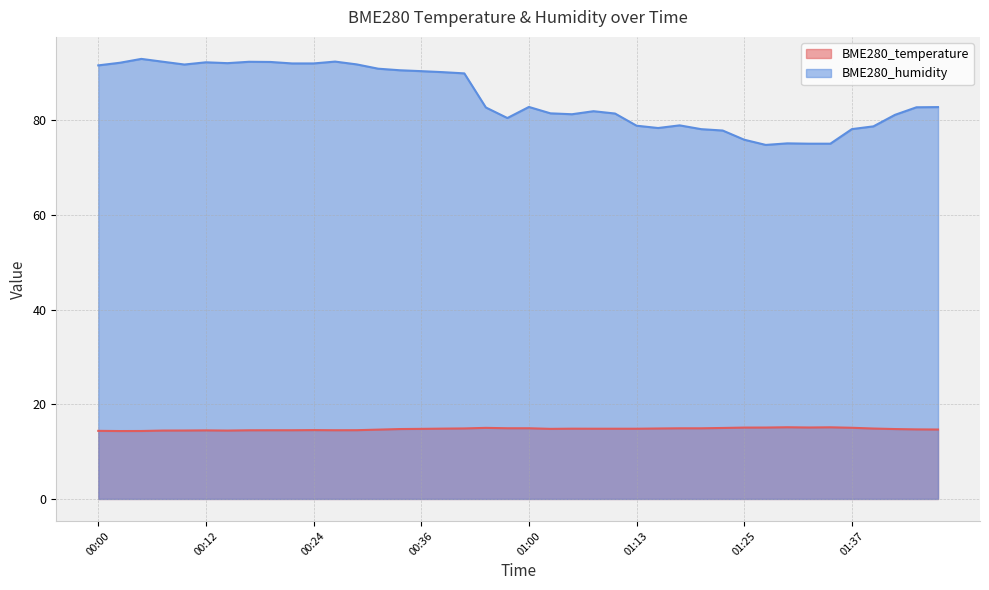

What is the average value of the BME280_temperature series?

14.8